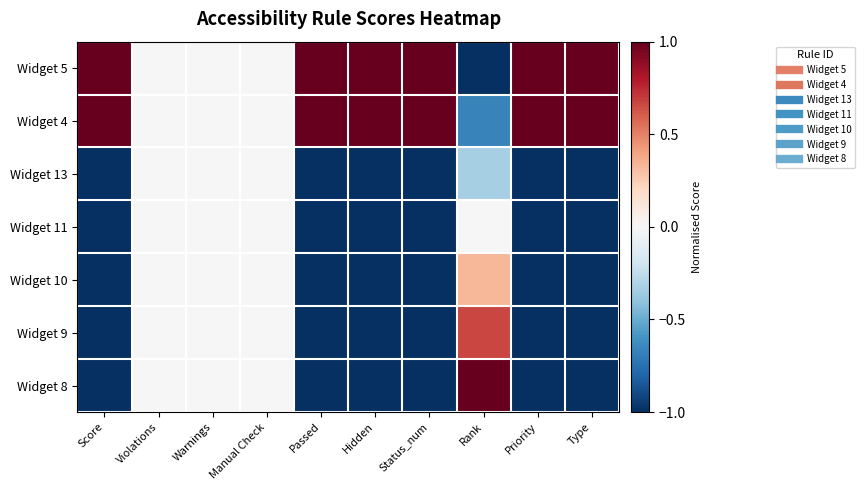

Reading left to right, list all the values displayed in this chart.

Widget 5: Score=1.0	Violations=0.0	Warnings=0.0	Manual Check=0.0	Passed=1.0	Hidden=1.0	Status_num=1.0	Rank=-1.0	Priority=1.0	Type=1.0
Widget 4: Score=1.0	Violations=0.0	Warnings=0.0	Manual Check=0.0	Passed=1.0	Hidden=1.0	Status_num=1.0	Rank=-0.7	Priority=1.0	Type=1.0
Widget 13: Score=-1.0	Violations=0.0	Warnings=0.0	Manual Check=0.0	Passed=-1.0	Hidden=-1.0	Status_num=-1.0	Rank=-0.3	Priority=-1.0	Type=-1.0
Widget 11: Score=-1.0	Violations=0.0	Warnings=0.0	Manual Check=0.0	Passed=-1.0	Hidden=-1.0	Status_num=-1.0	Rank=0.0	Priority=-1.0	Type=-1.0
Widget 10: Score=-1.0	Violations=0.0	Warnings=0.0	Manual Check=0.0	Passed=-1.0	Hidden=-1.0	Status_num=-1.0	Rank=0.3	Priority=-1.0	Type=-1.0
Widget 9: Score=-1.0	Violations=0.0	Warnings=0.0	Manual Check=0.0	Passed=-1.0	Hidden=-1.0	Status_num=-1.0	Rank=0.7	Priority=-1.0	Type=-1.0
Widget 8: Score=-1.0	Violations=0.0	Warnings=0.0	Manual Check=0.0	Passed=-1.0	Hidden=-1.0	Status_num=-1.0	Rank=1.0	Priority=-1.0	Type=-1.0